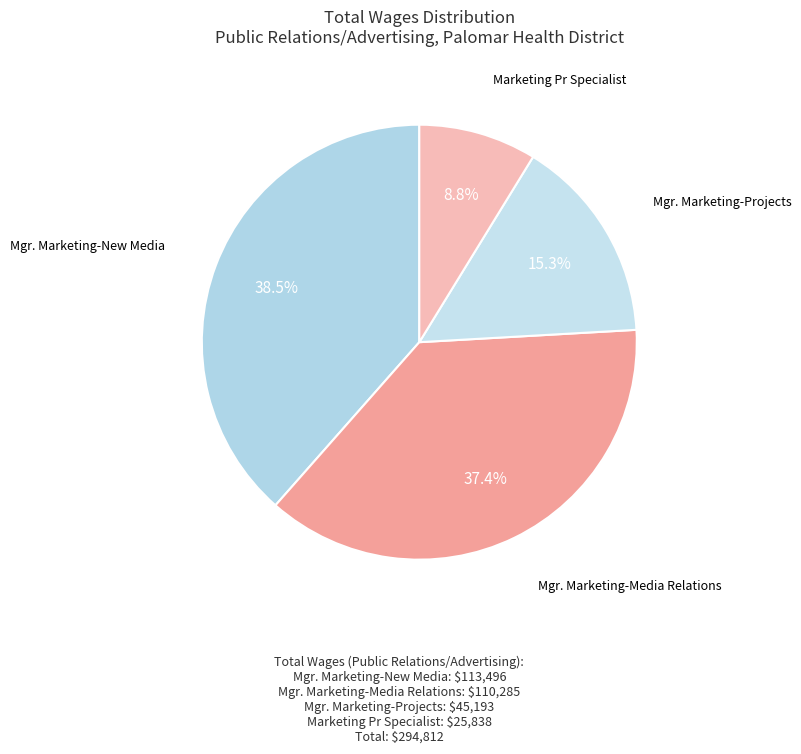

How many slices are in this pie chart?

4